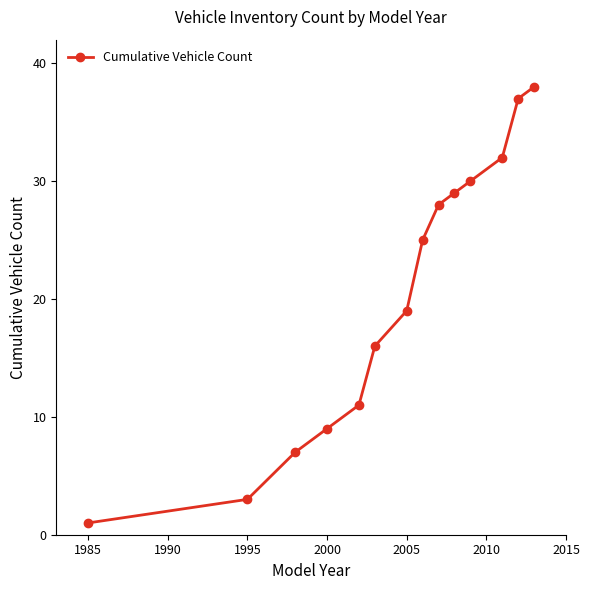

How many data points does each series have?

14